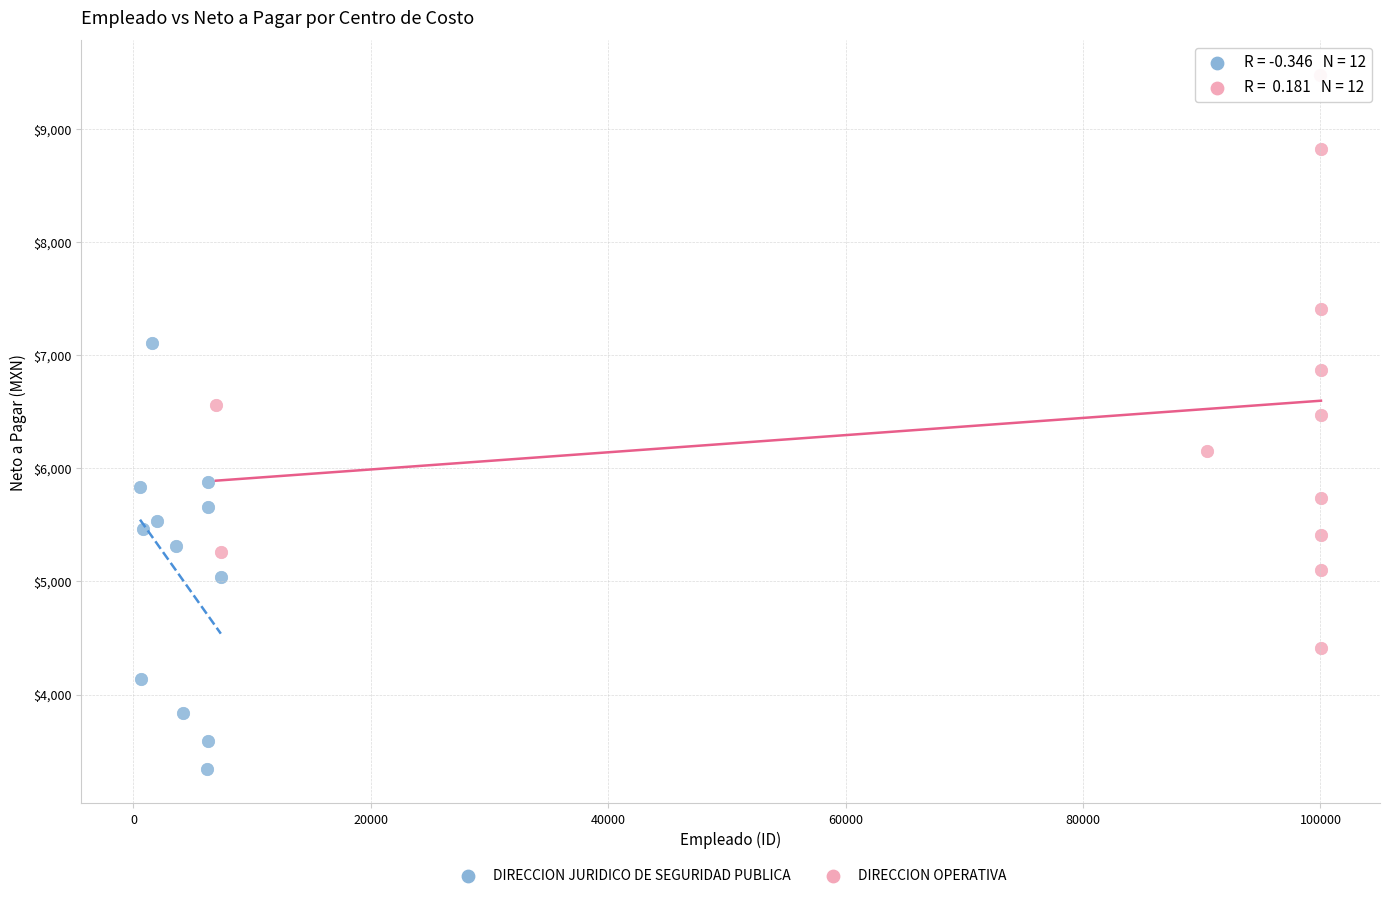

What are all the series names shown in the legend?

DIRECCION JURIDICO DE SEGURIDAD PUBLICA, DIRECCION OPERATIVA